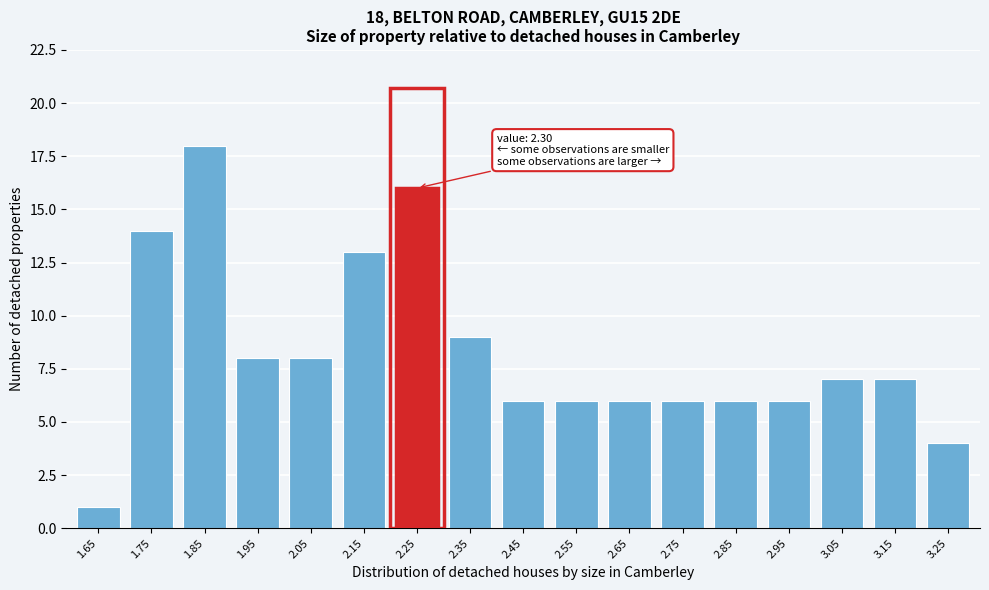

Reading left to right, extract all data points from this chart.

1	14	18	8	8	13	16	9	6	6	6	6	6	6	7	7	4